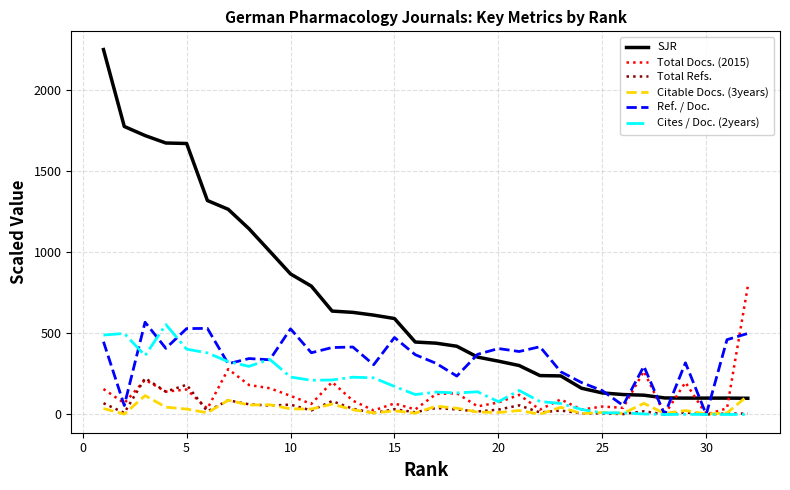

What is the greatest value displayed?

2251.4